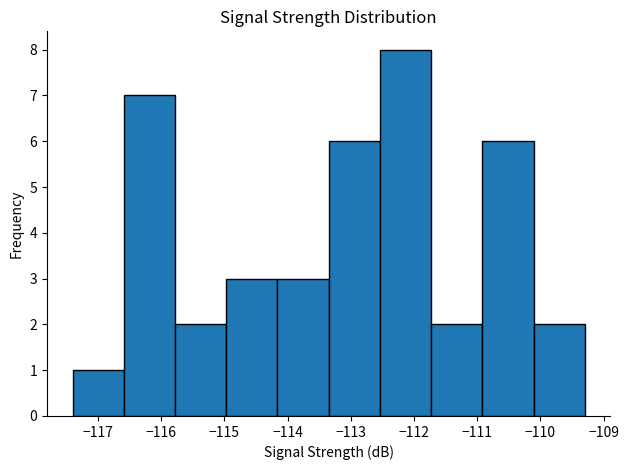

How tall is the bar that spans -117.40 to -116.59 on the x-axis? Neither the bar edges nor the heights are printed on the chart, so give them approximately, as read against the axes.

1